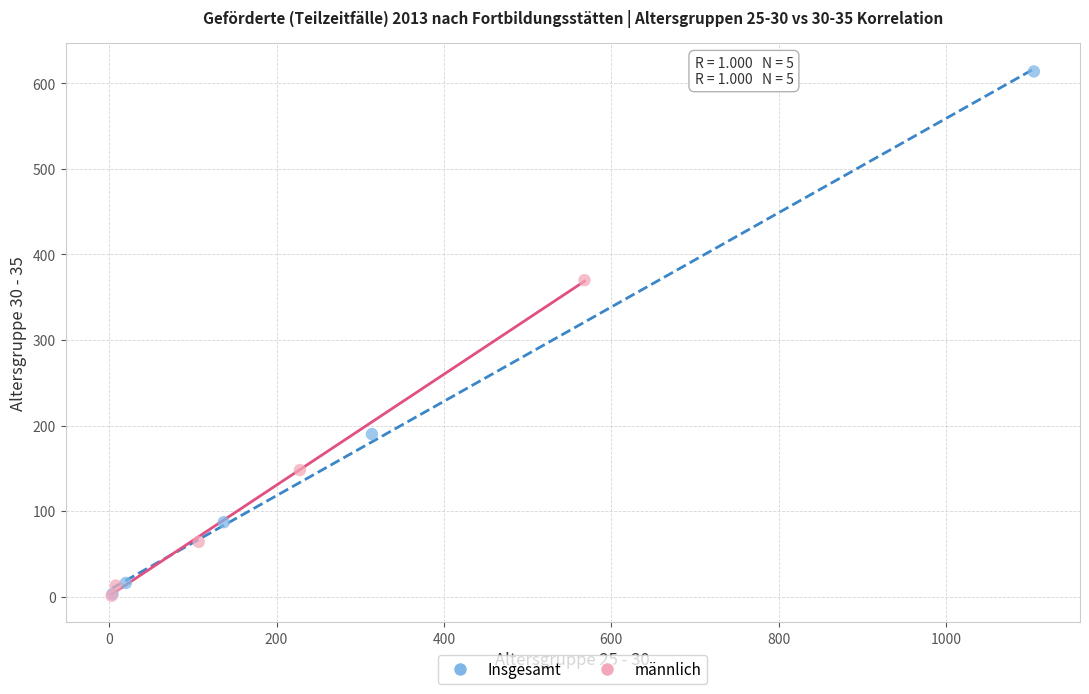

Which series contains the highest Y value?

Insgesamt